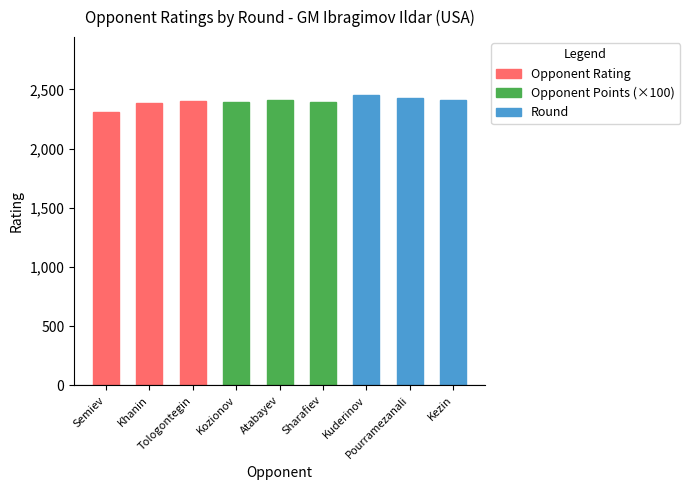

What is the smallest value displayed?

2310